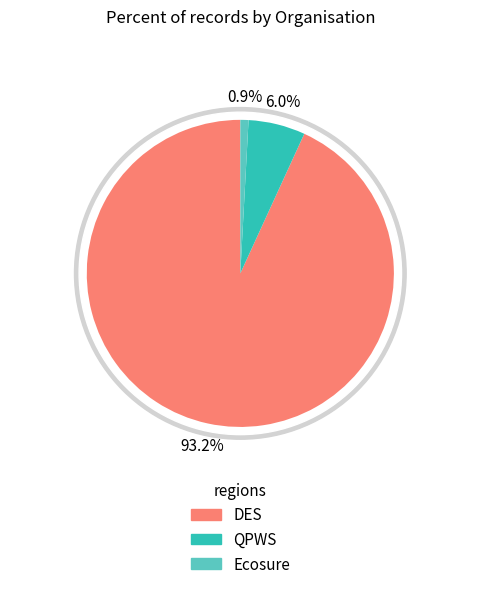

To the nearest percent, what is the difference between the largest and smallest slice percentages?

92%